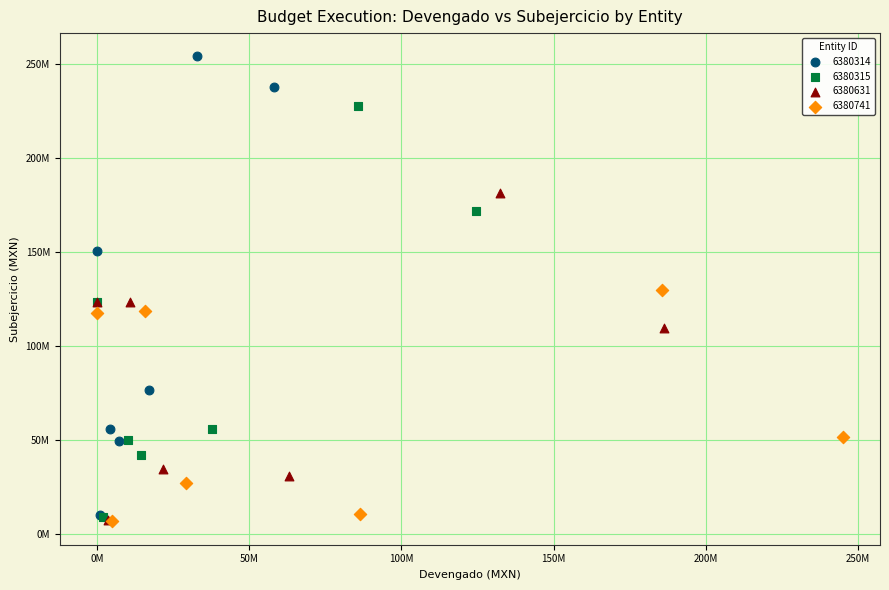

What are all the series names shown in the legend?

6380314, 6380315, 6380631, 6380741